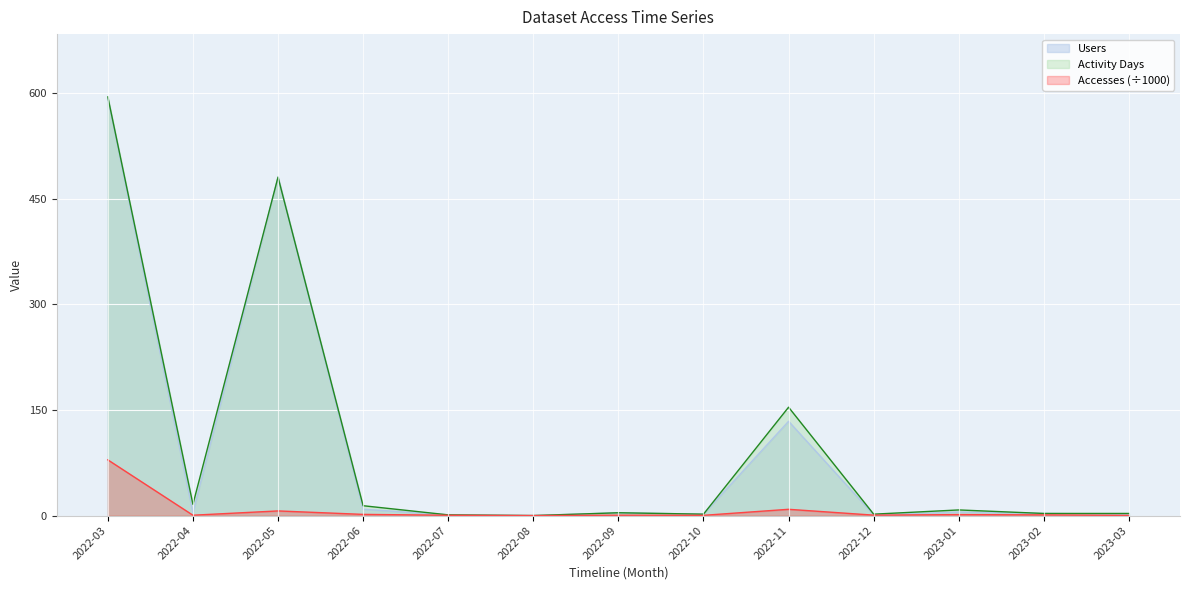

At which category is the sum across all series the highest?

2022-03